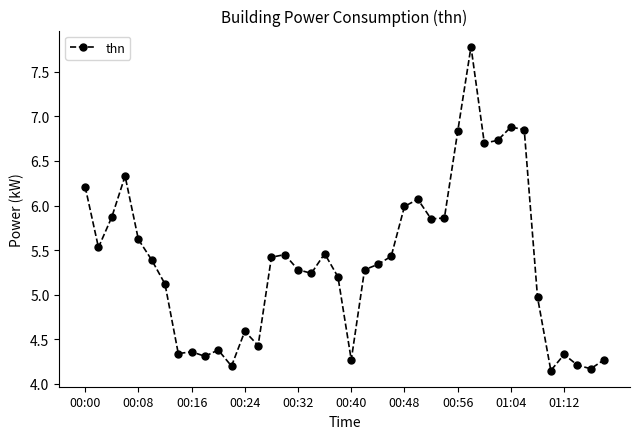

True or false: the data has more than 2 interior local peaks.

True